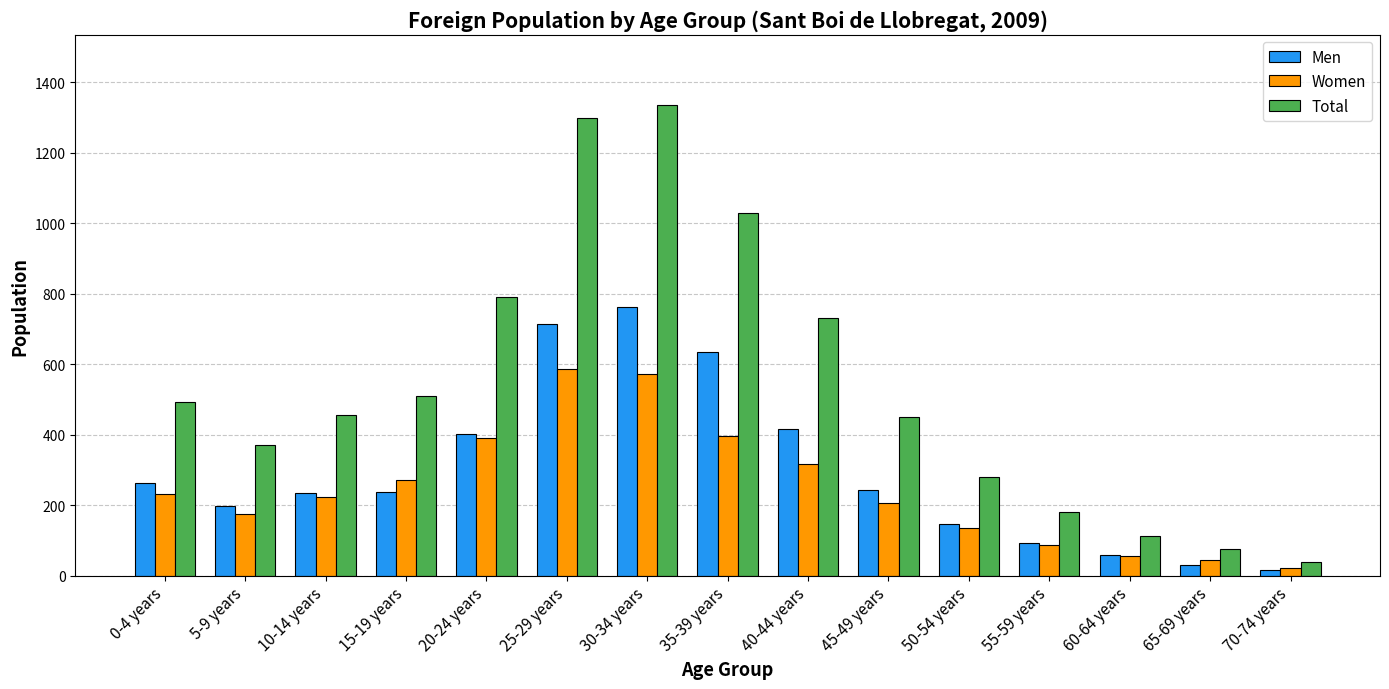

List the series in order of their peak value, lowest first.

Women, Men, Total